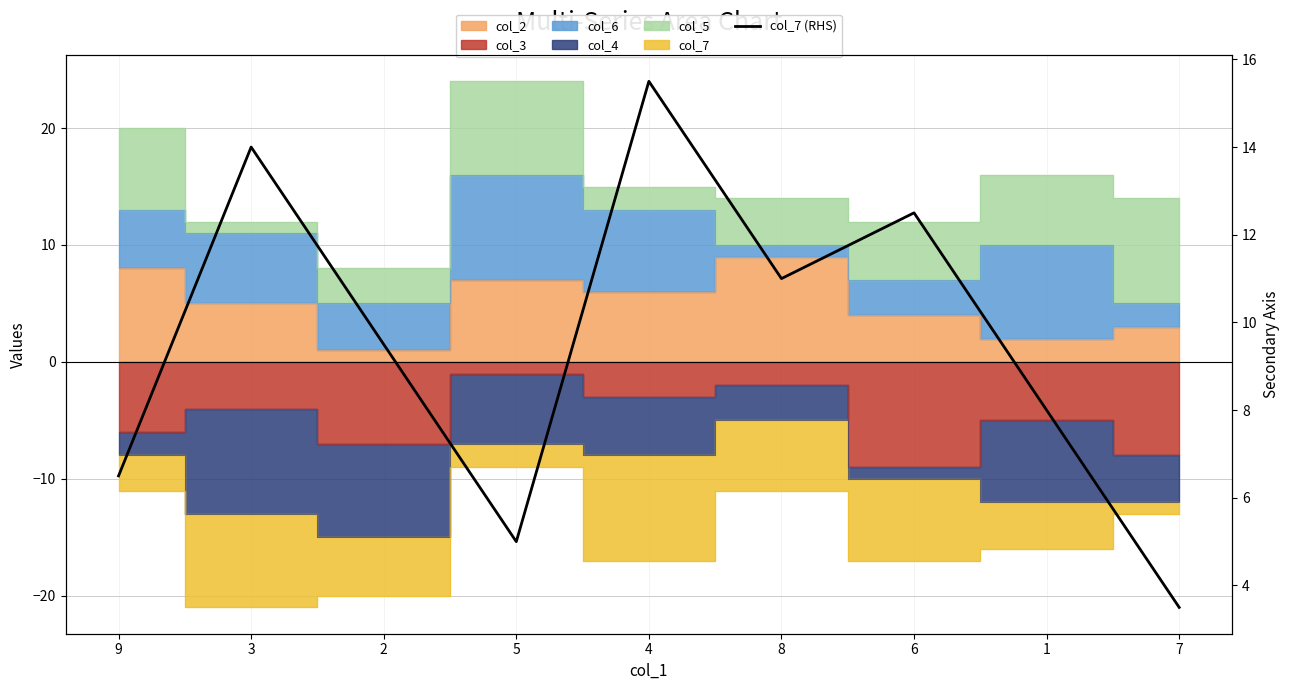

What is the label of the 1st point from the right?

7